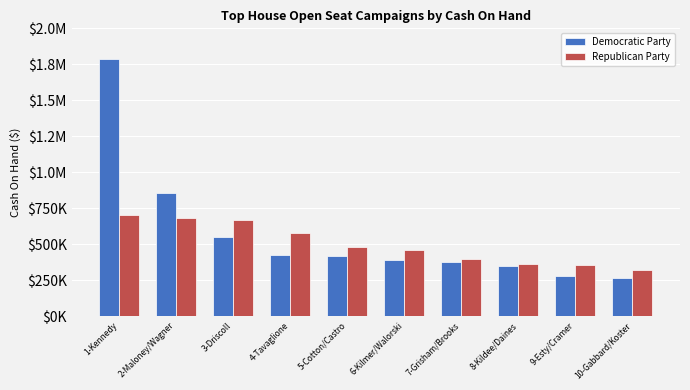

What are all the series names shown in the legend?

Democratic Party, Republican Party